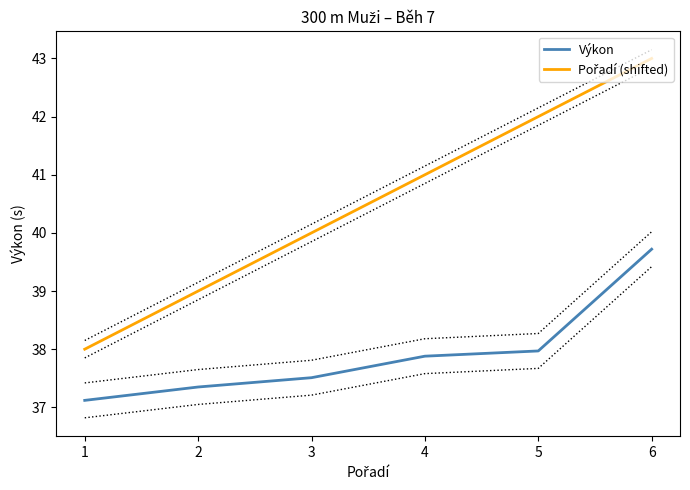

Between 3 and 6, which series saw the biggest shift?

Pořadí (shifted)